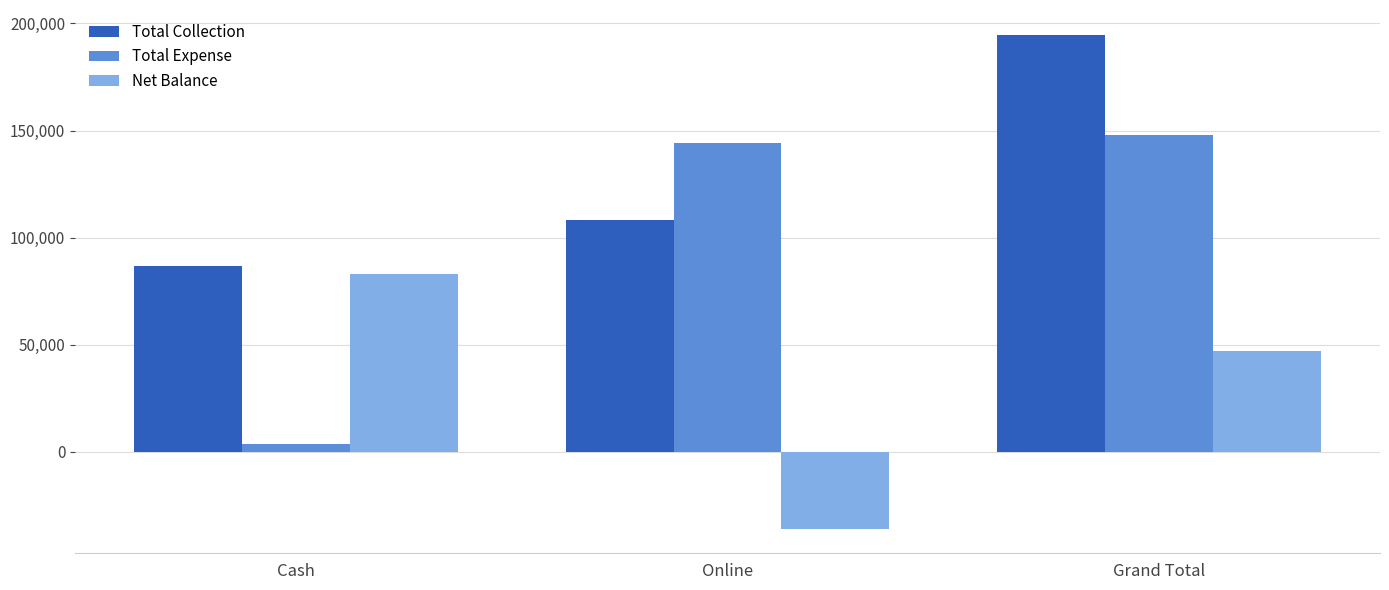

Reading left to right, transcribe all the data shown in this chart.

Total Collection: 86500	108250	194750
Total Expense: 3723	144150	147873
Net Balance: 82777	-35900	46877